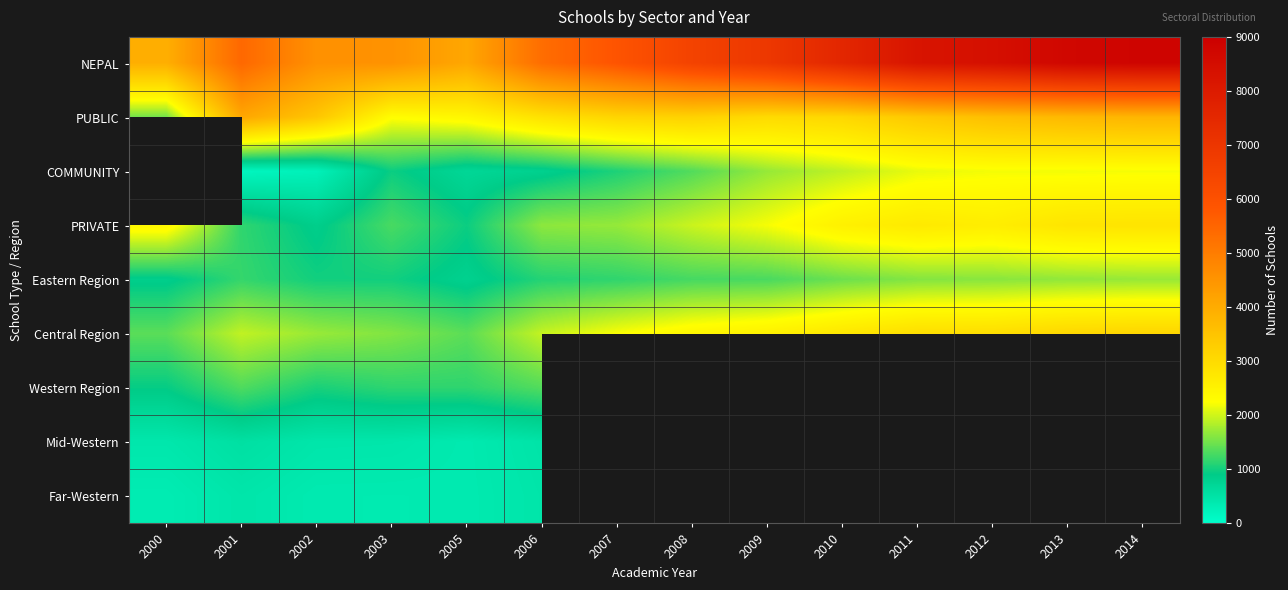

Is it true that Western Region equals 489.5 at 2000?

False